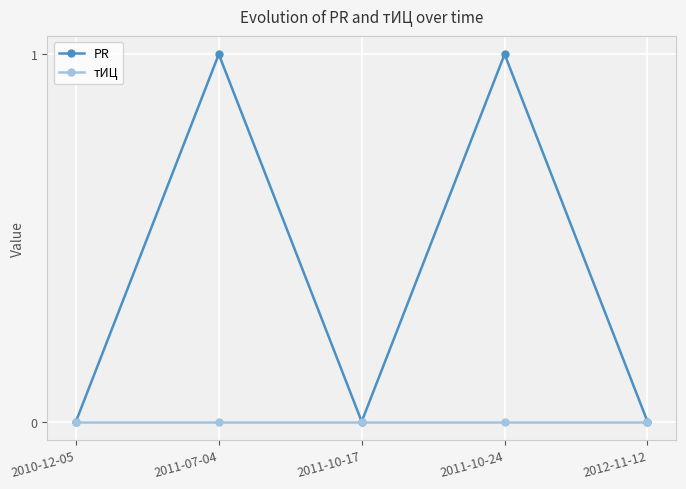

What is the maximum value for PR?

1